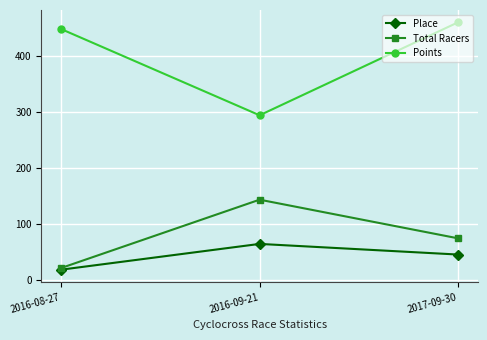

What is the sum of all Total Racers values?

238.0